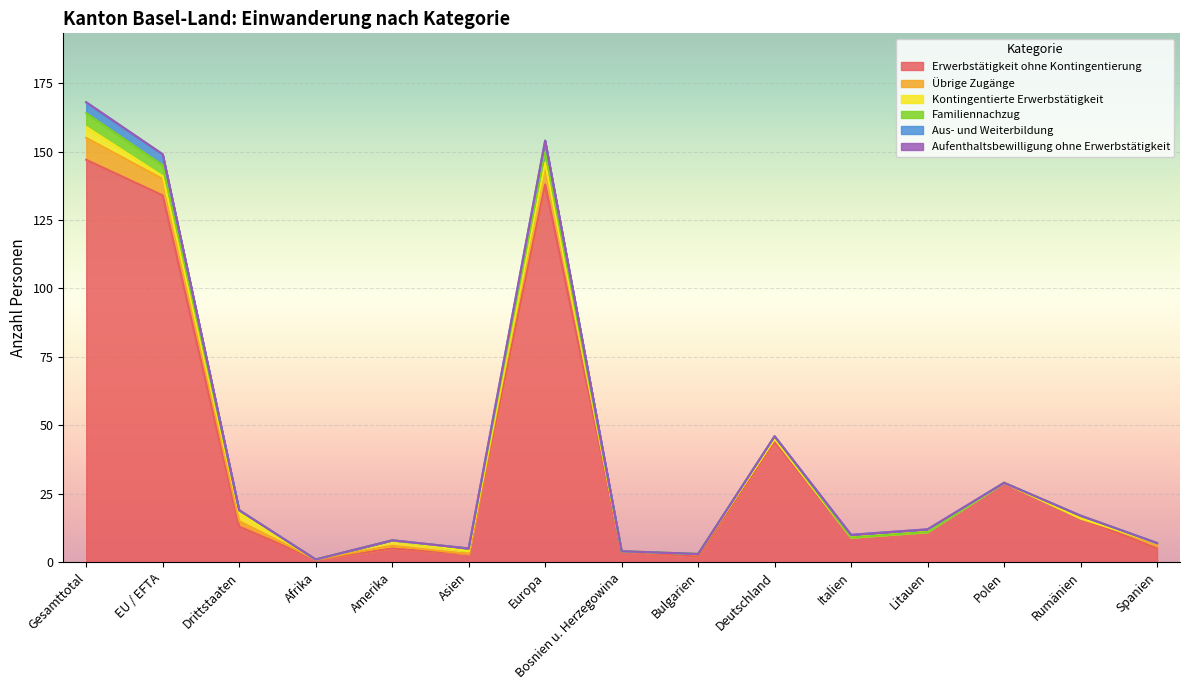

At which category is the sum across all series the highest?

Gesamttotal